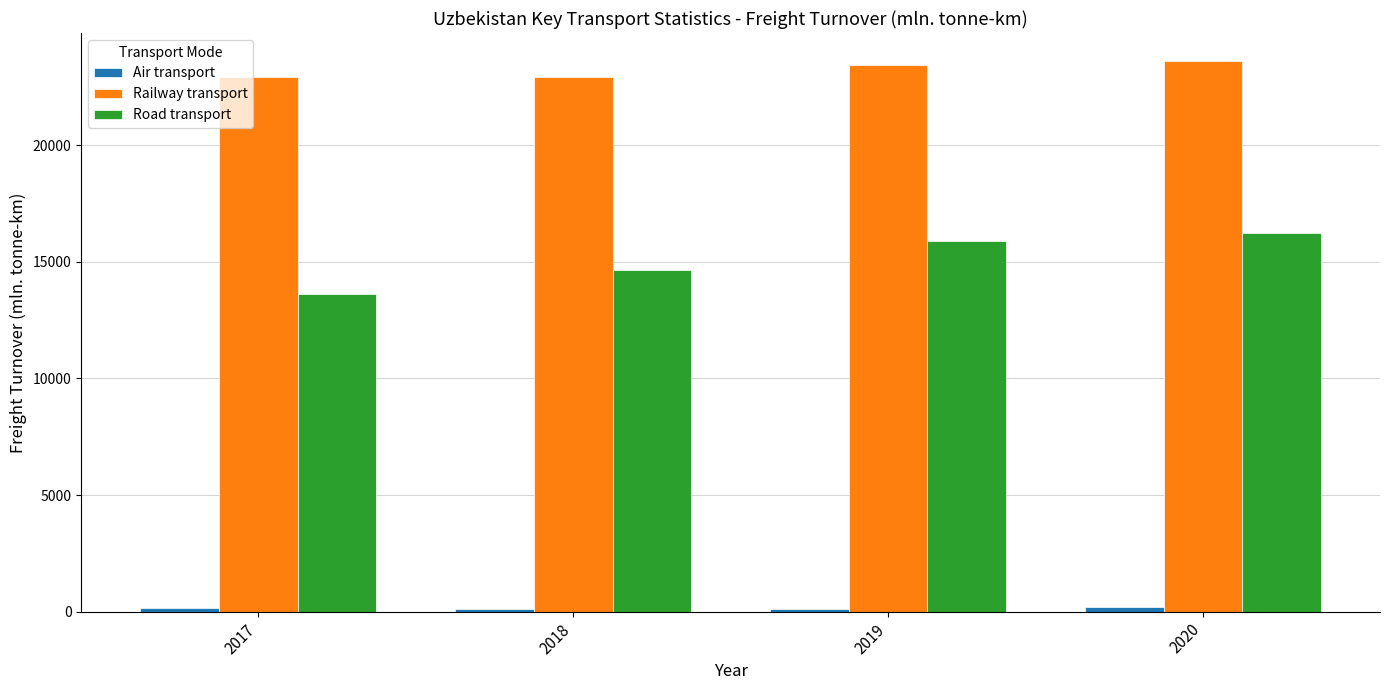

Is it true that Road transport equals 22691.1 at 2020?

False